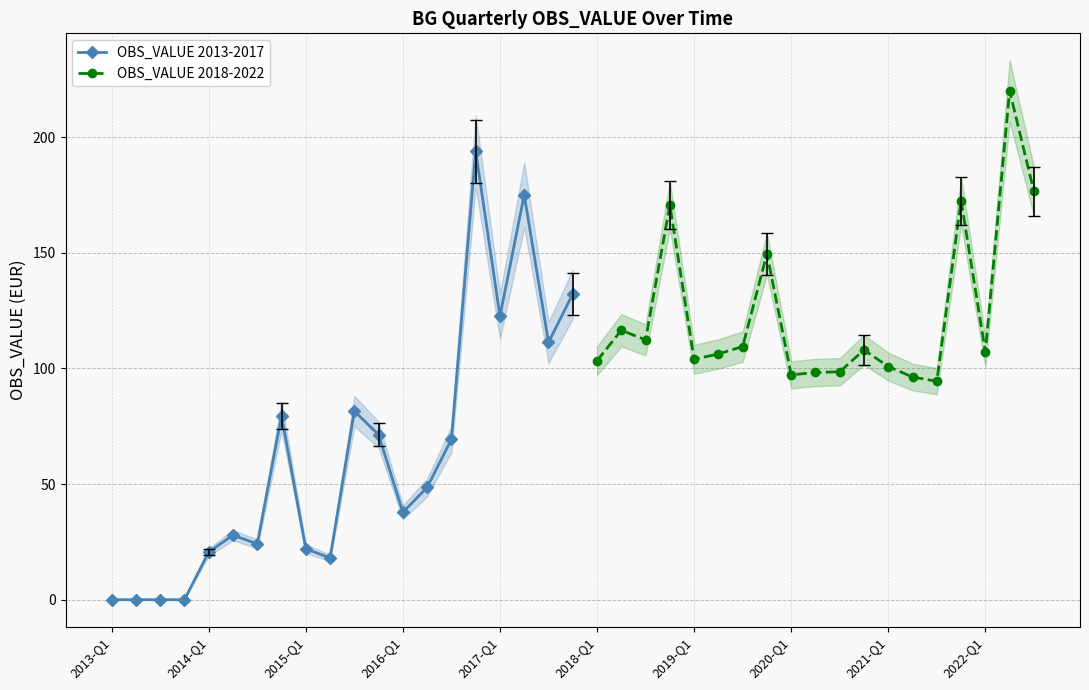

True or false: OBS_VALUE 2013-2017 has more than 0 points higher than both neighbors.

True